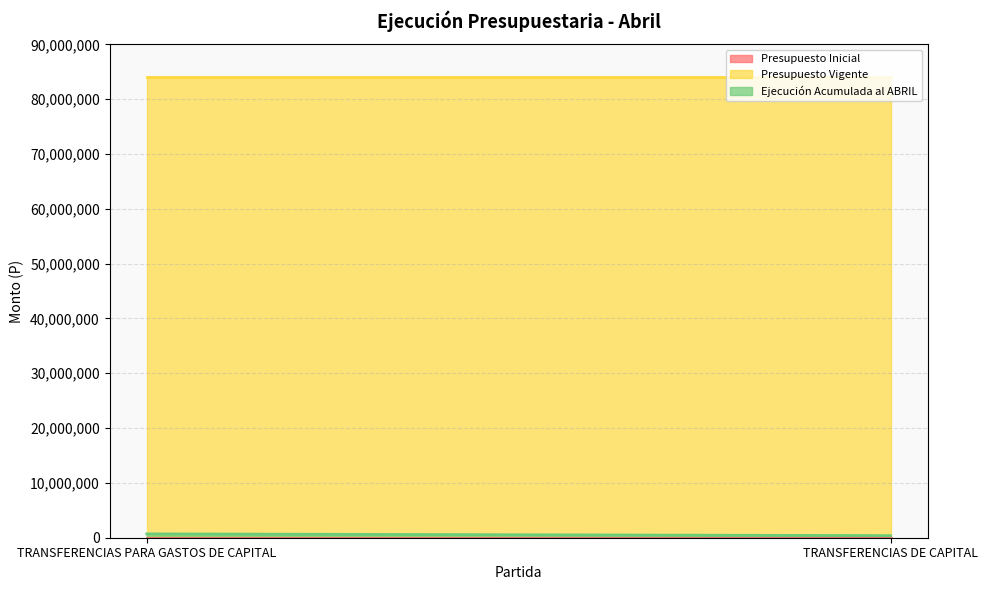

What is the lowest value of the Ejecución Acumulada al ABRIL series?

378224